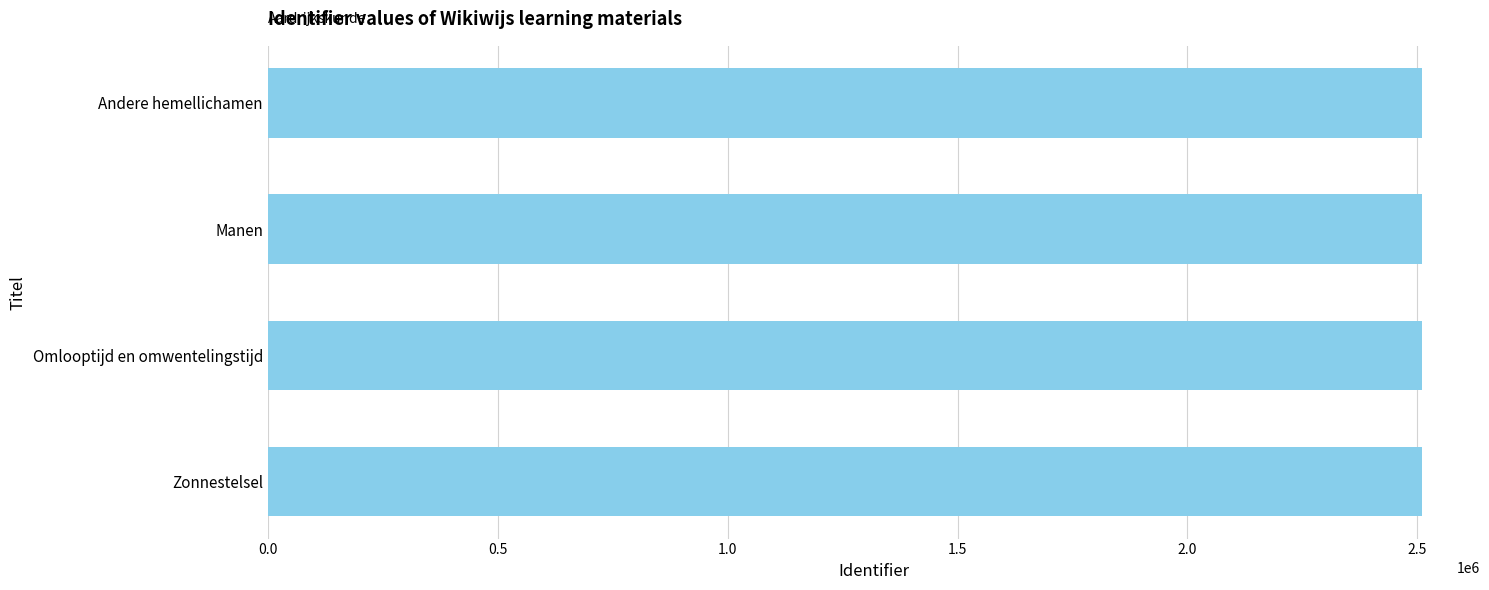

What is the ratio of the value at Manen to the value at Zonnestelsel?

1.0